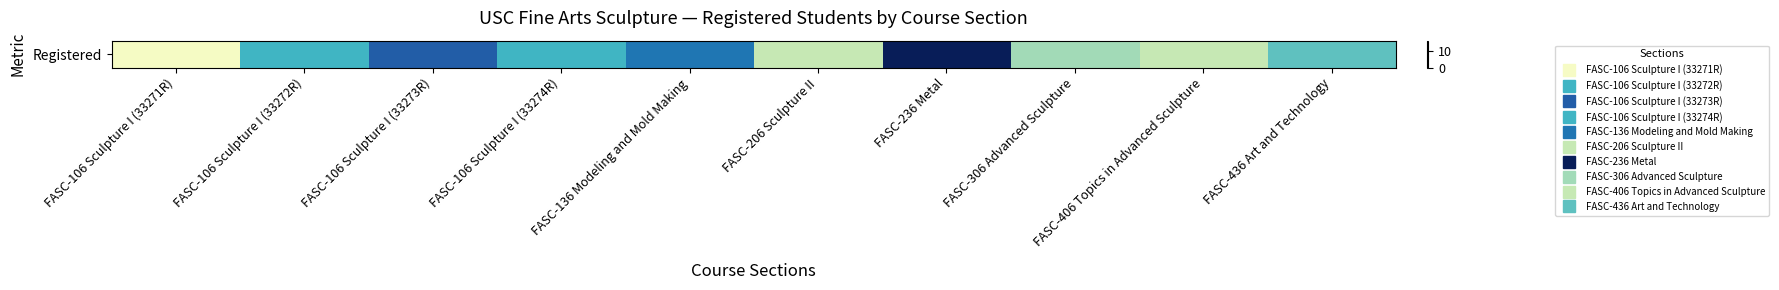

What is the difference between the second highest and second lowest values?

8